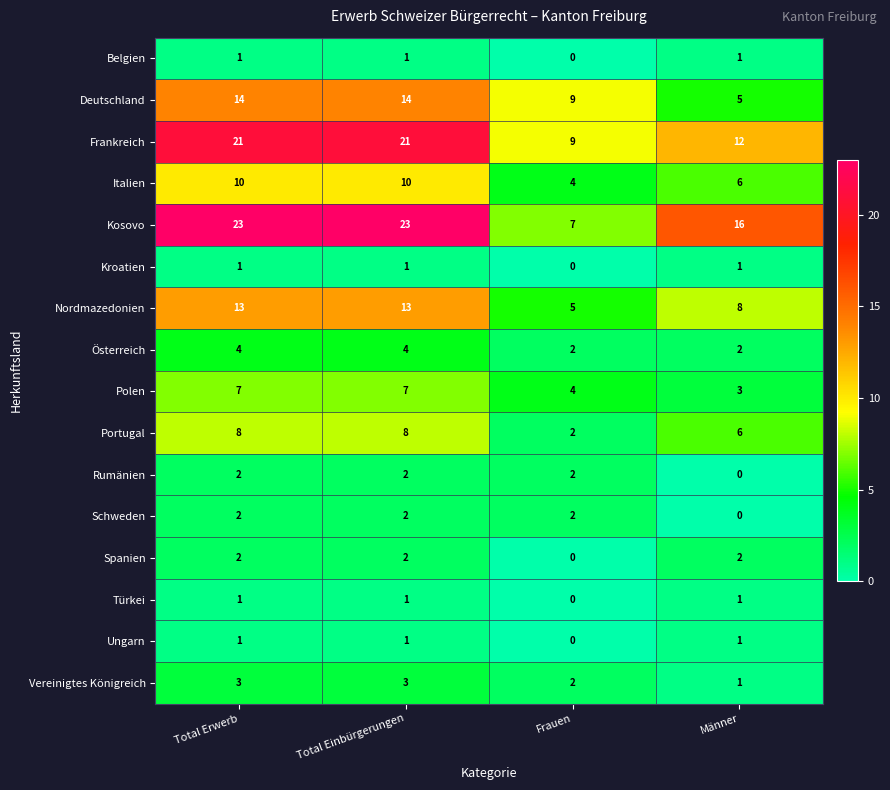

What is the greatest value displayed?

23